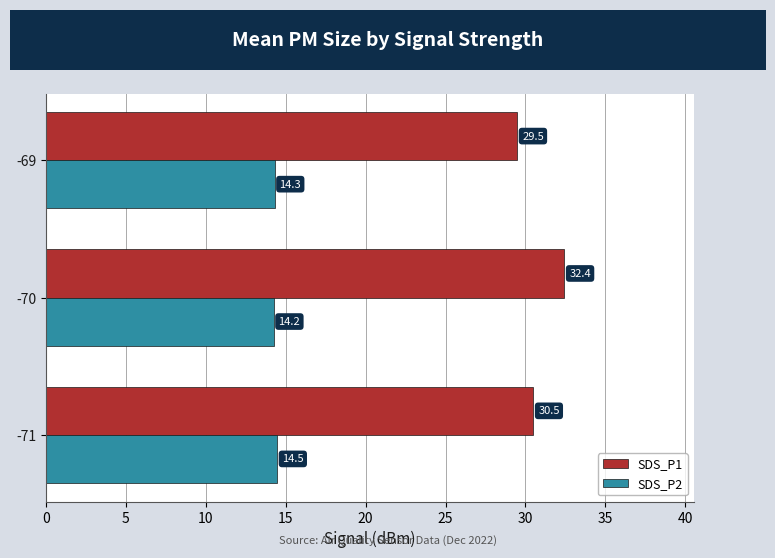

The SDS_P1 series shows 30.5 at -71. True or false?

True